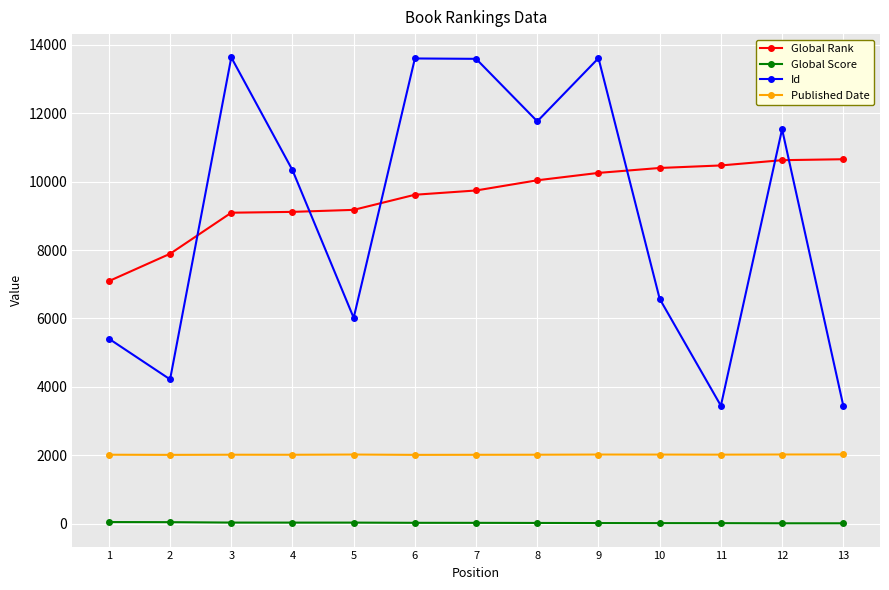

What is the lowest value of the Published Date series?

2011